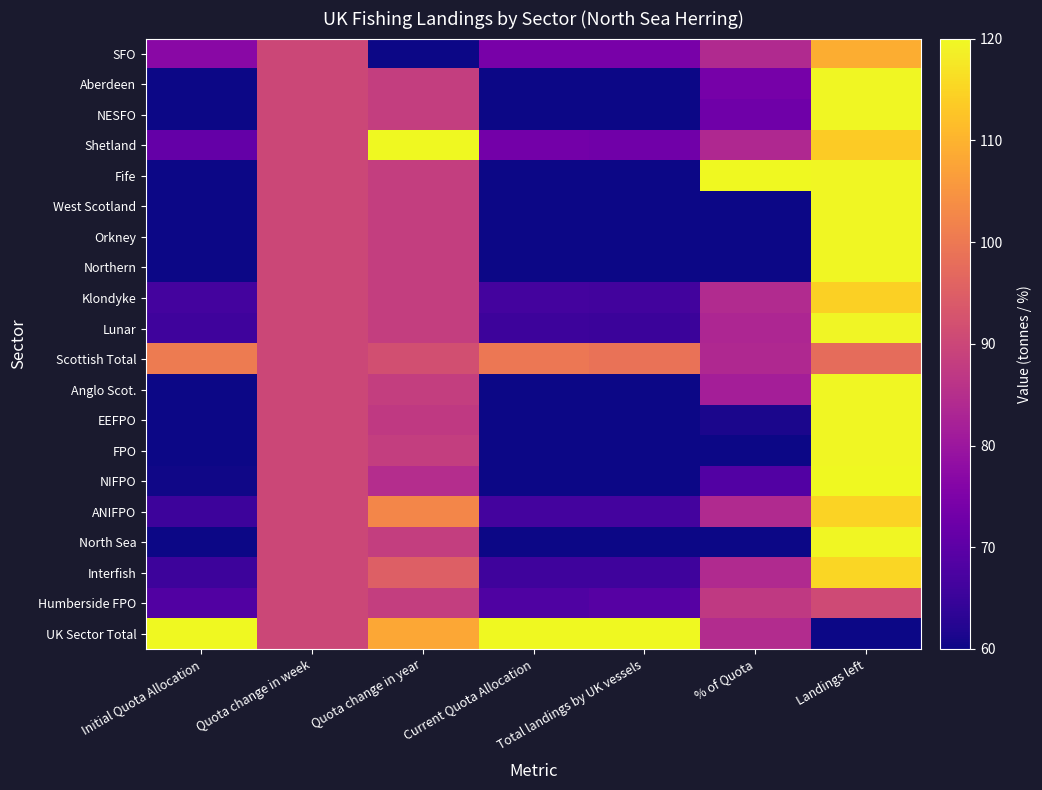

What is the total value across all series at Initial Quota Allocation?

1360.4